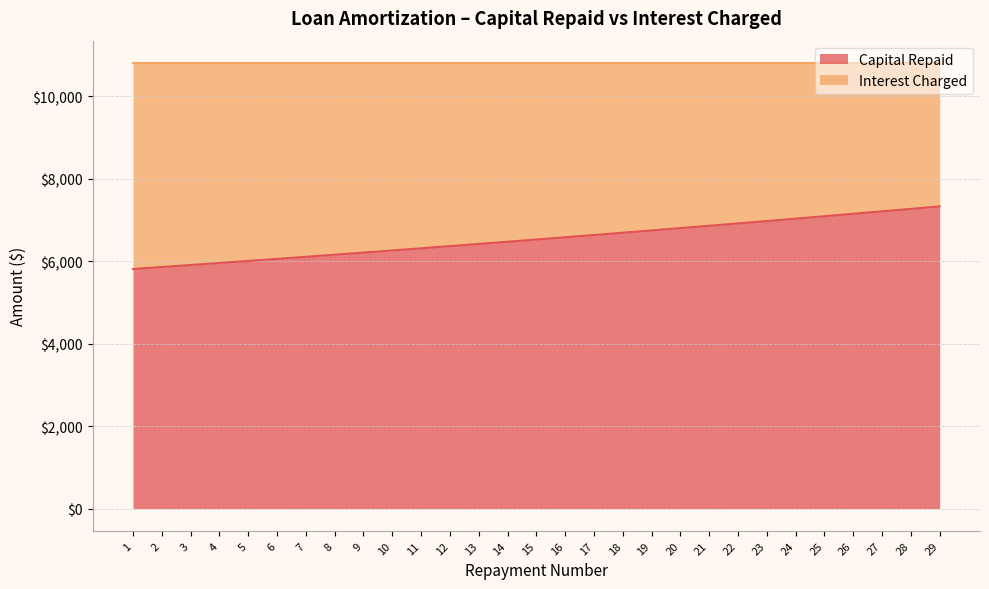

Rank the categories by value from highest to lowest.

29, 28, 27, 26, 25, 24, 23, 22, 21, 20, 19, 18, 17, 16, 15, 14, 13, 12, 11, 10, 9, 8, 7, 6, 5, 4, 3, 2, 1